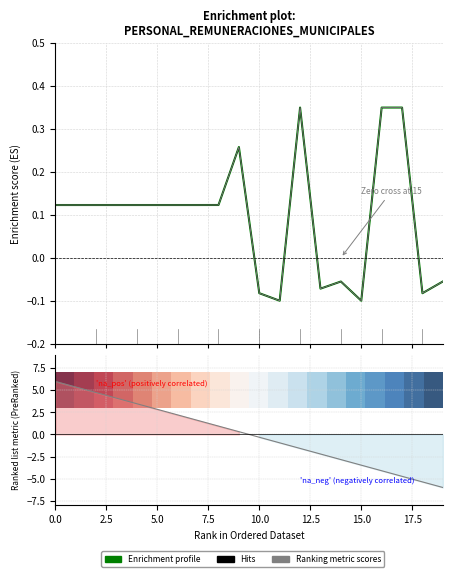

What is the value of the Ranking metric scores point at the 19th from the left?

-5.4